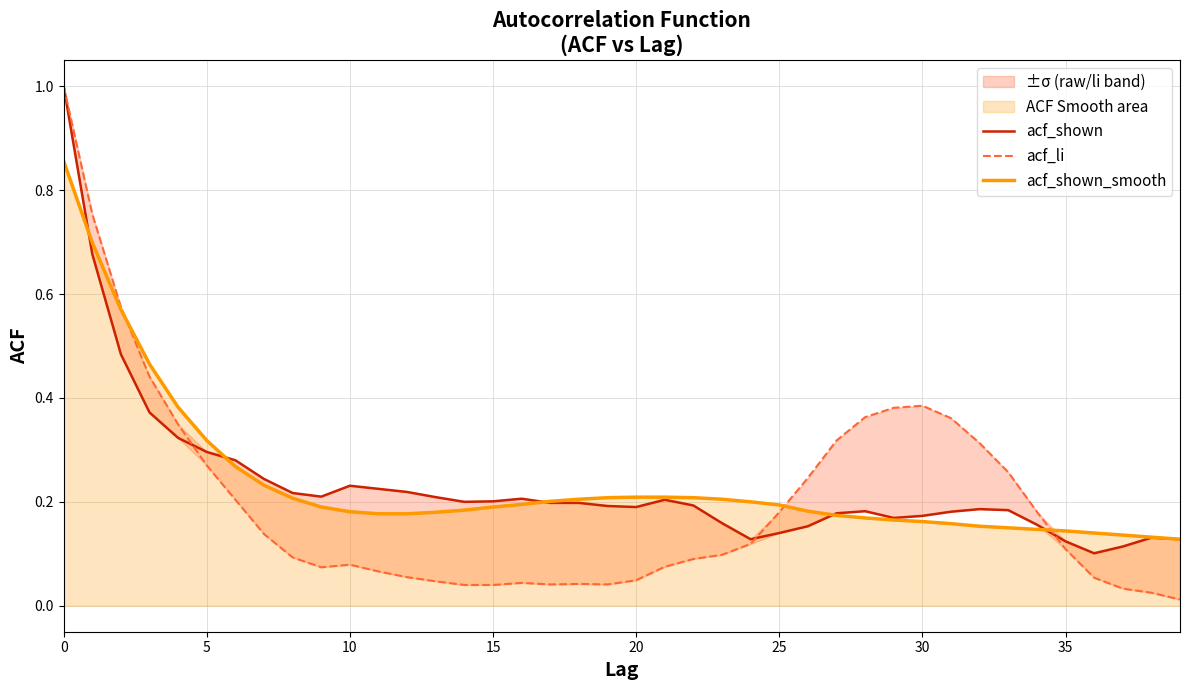

True or false: acf_shown and acf_shown_smooth intersect in this chart.

True